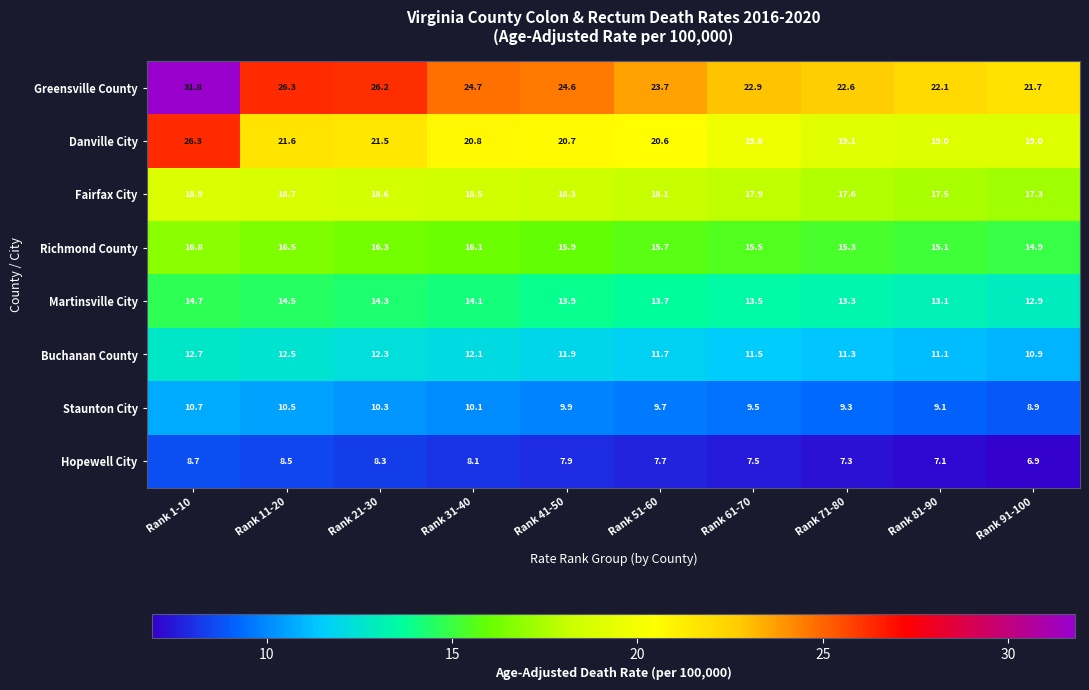

Read the Richmond County value at Rank 81-90.

15.1